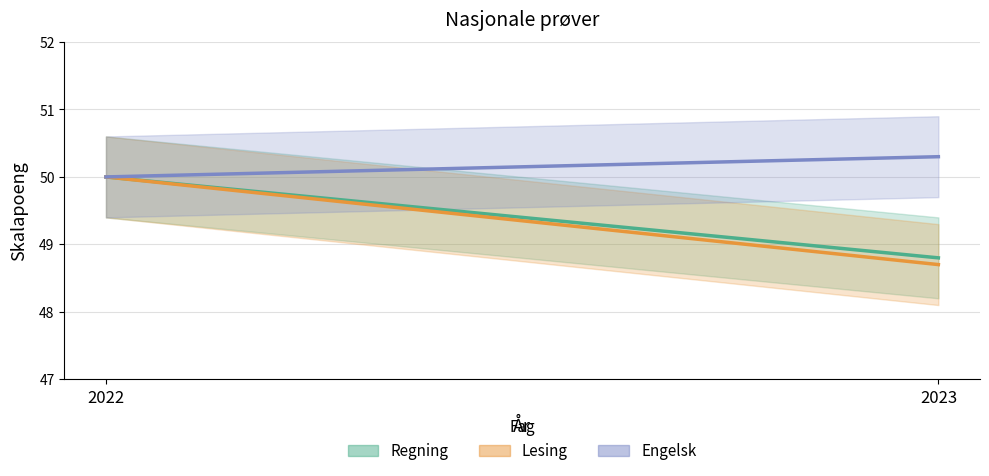

What is the total value across all series at 2022?

150.0